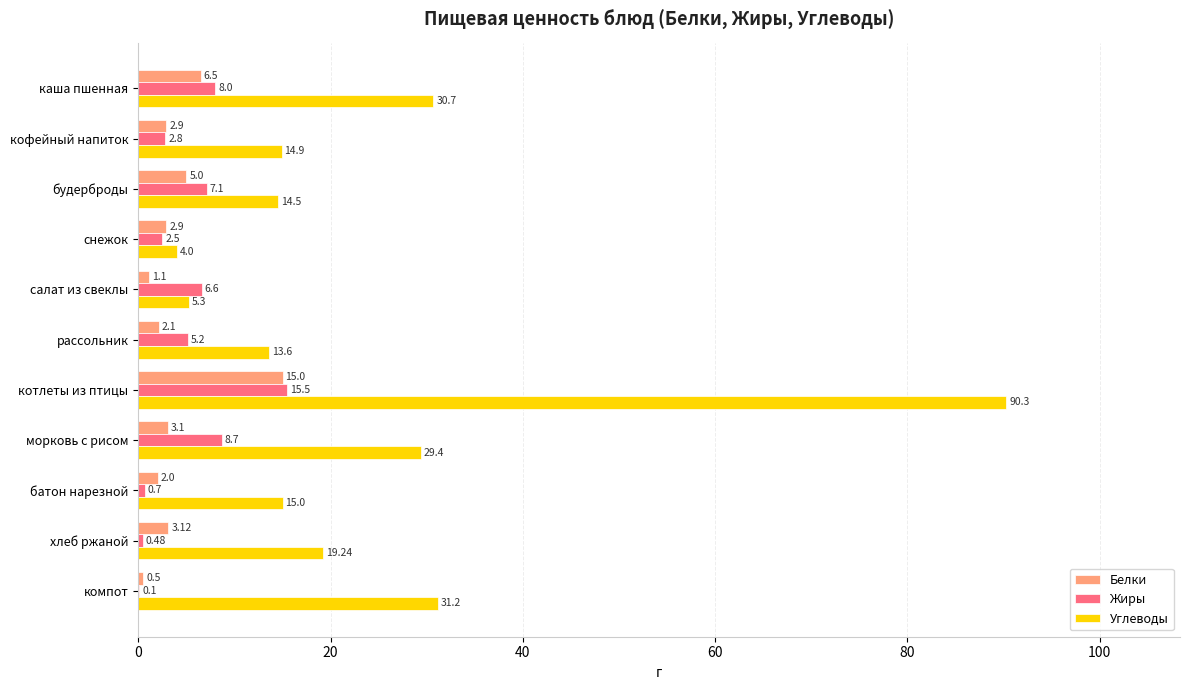

Where is Белки nearest to the value 7?

каша пшенная